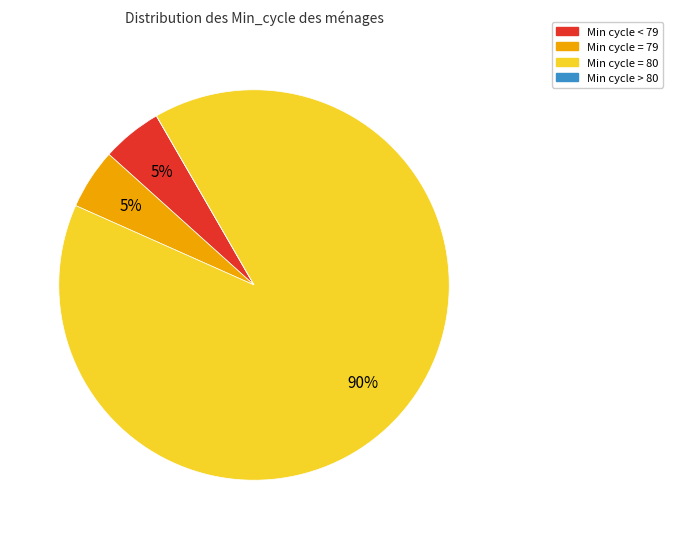

Is there any slice that represents more than half of the pie?

Yes